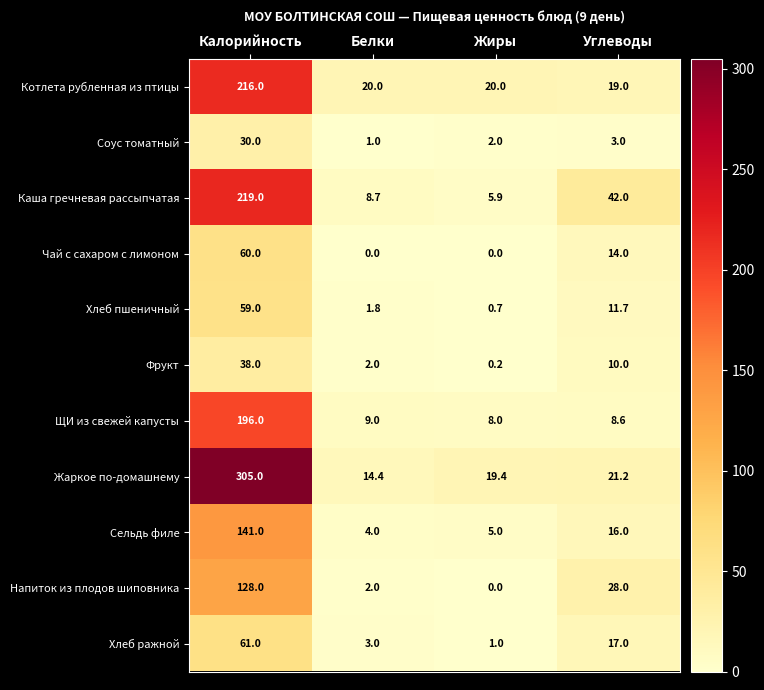

Rank the series by their maximum value, from highest to lowest.

Жаркое по-домашнему, Каша гречневая рассыпчатая, Котлета рубленная из птицы, ЩИ из свежей капусты, Сельдь филе, Напиток из плодов шиповника, Хлеб ражной, Чай с сахаром с лимоном, Хлеб пшеничный, Фрукт, Соус томатный